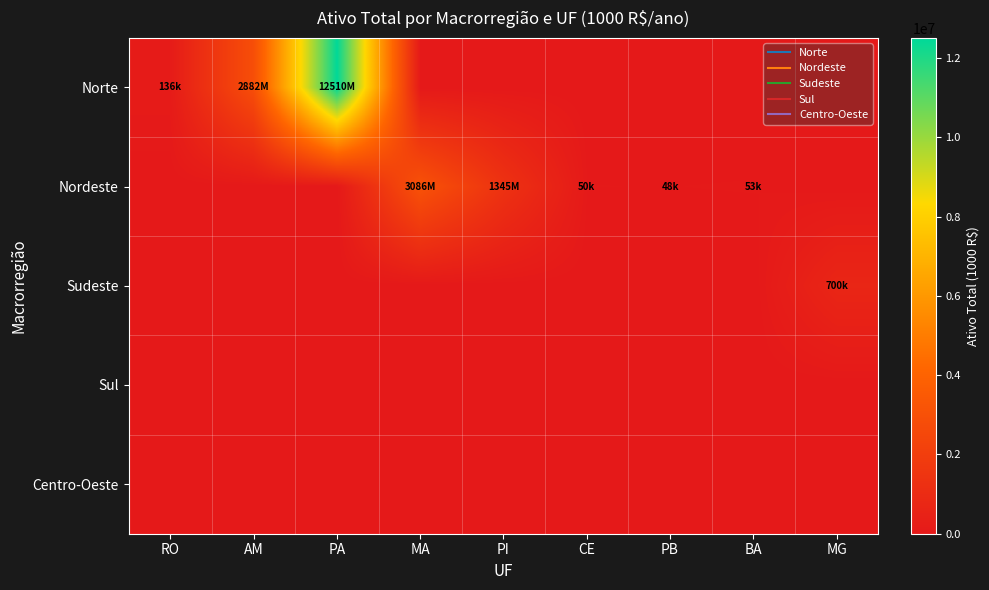

Which series has the largest total across all categories?

Norte